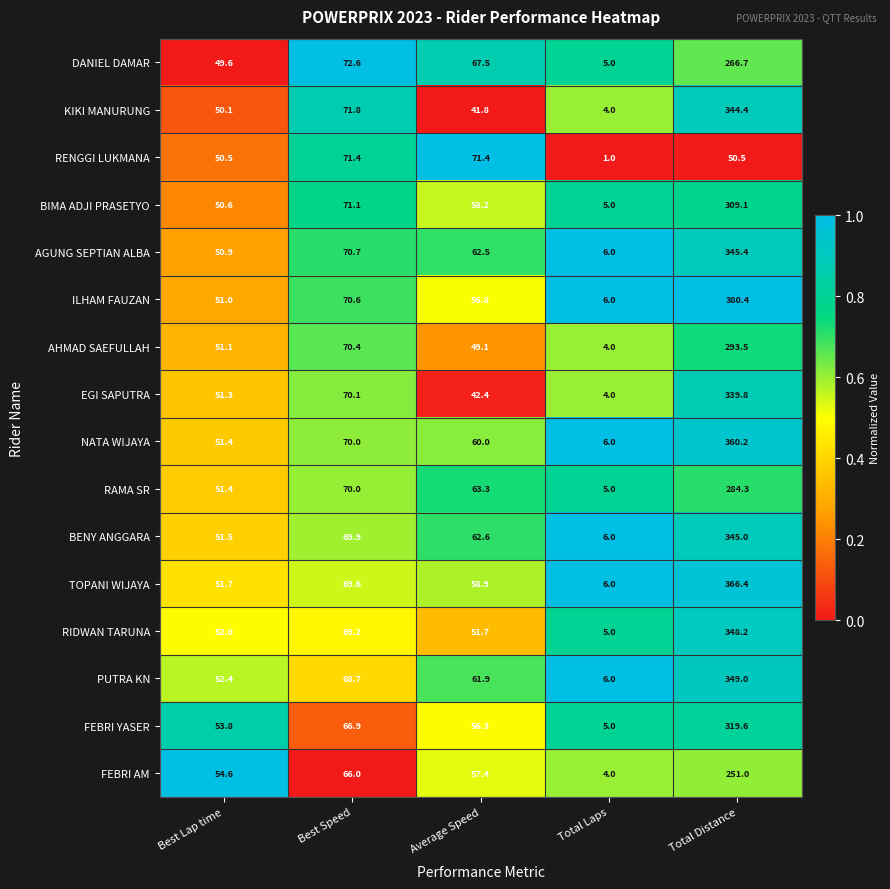

At which category is the sum across all series the highest?

Total Distance